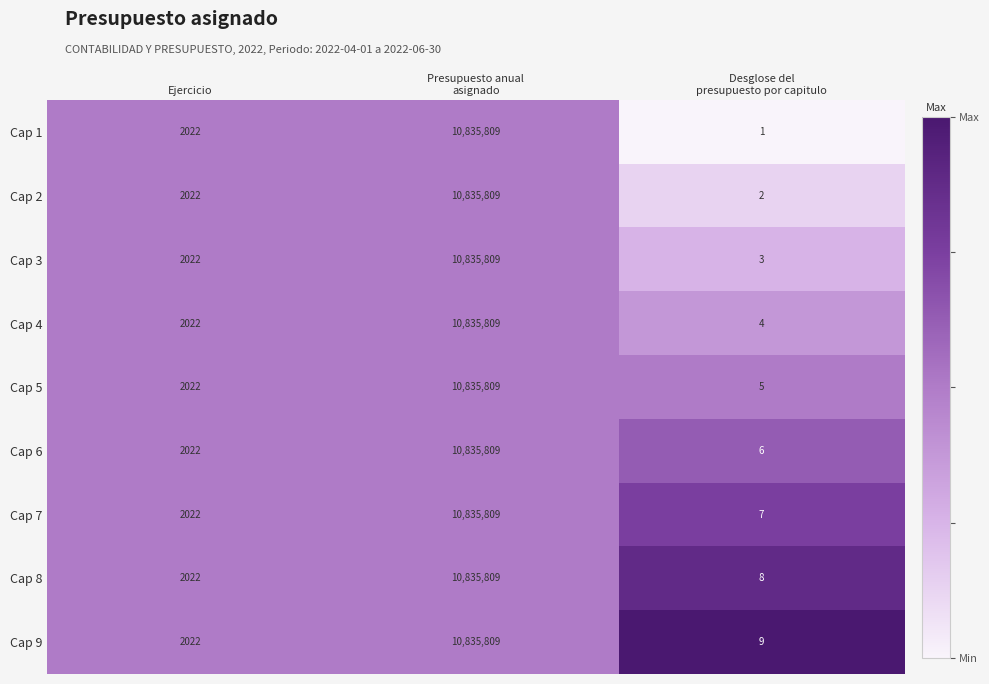

Which series has the largest range (max minus min)?

Cap 1